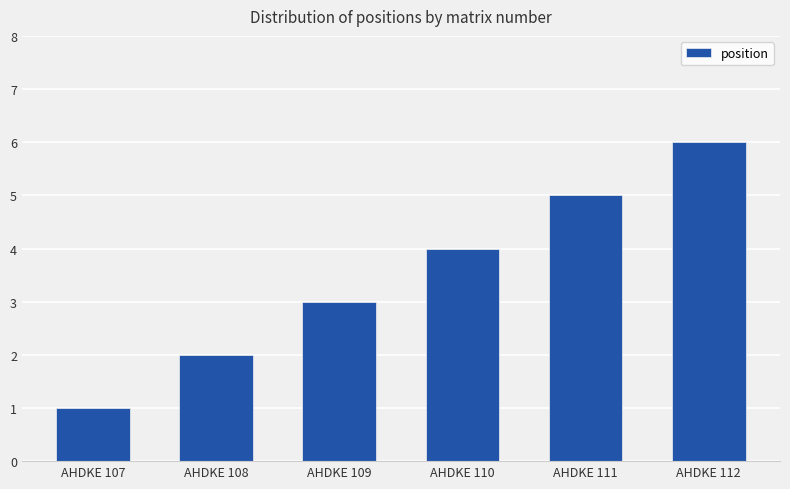

At which label is the value closest to 3?

AHDKE 109